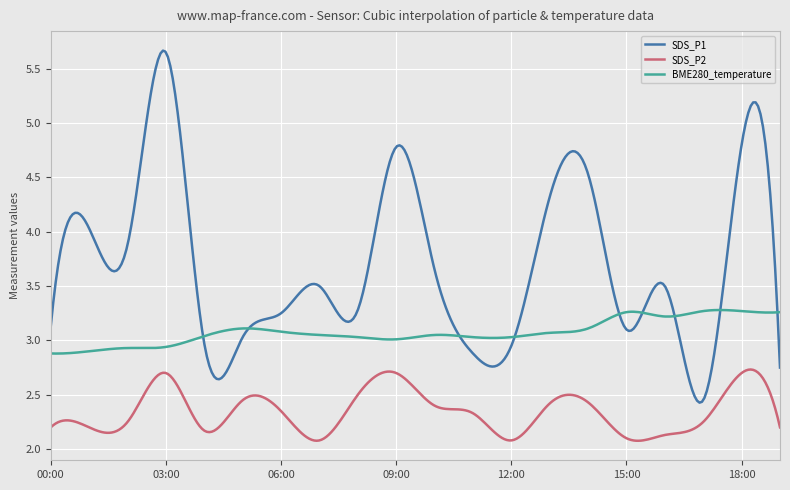

True or false: SDS_P2 and SDS_P1 cross at least once.

False